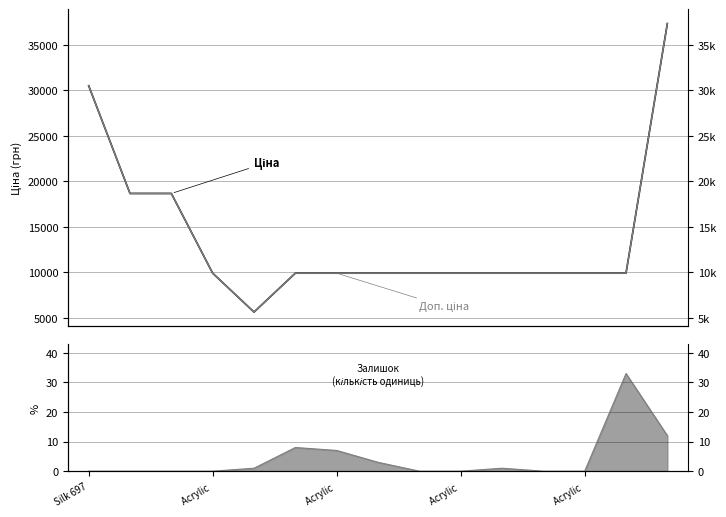

What is the label of the 3rd point from the left?

Acrylic 